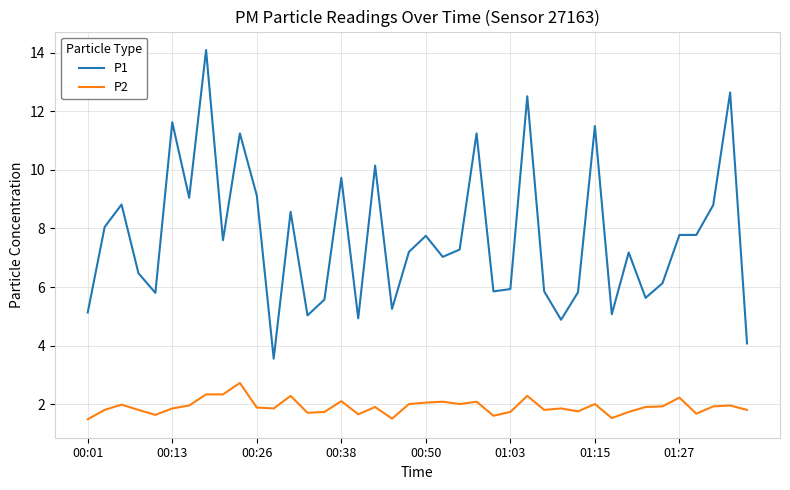

True or false: P2 and P1 cross at least once.

False